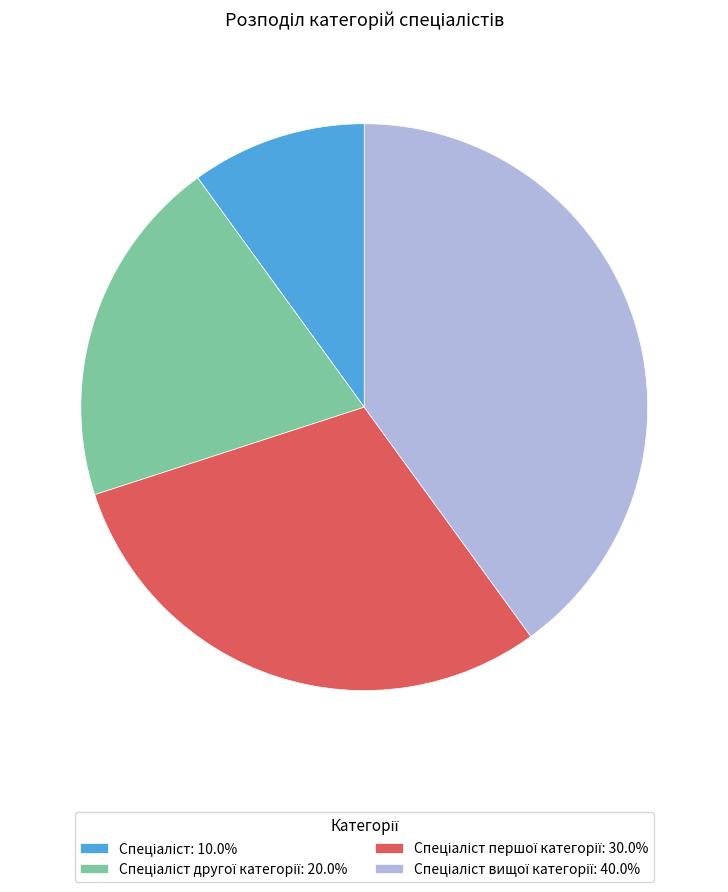

Does any single category account for the majority?

No